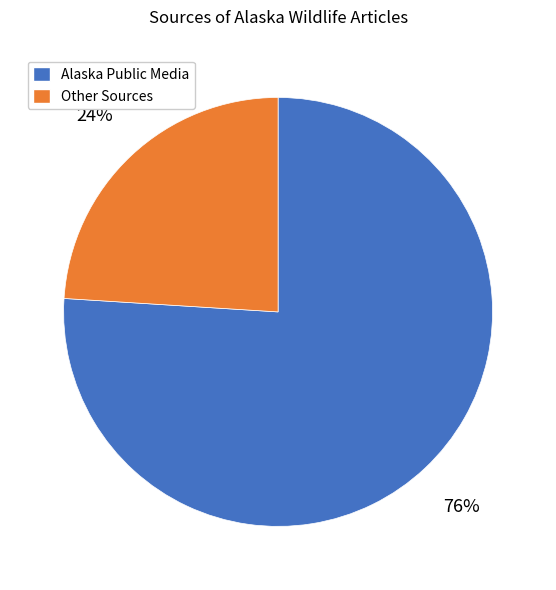

To the nearest percent, what is the difference between the largest and smallest slice percentages?

52%